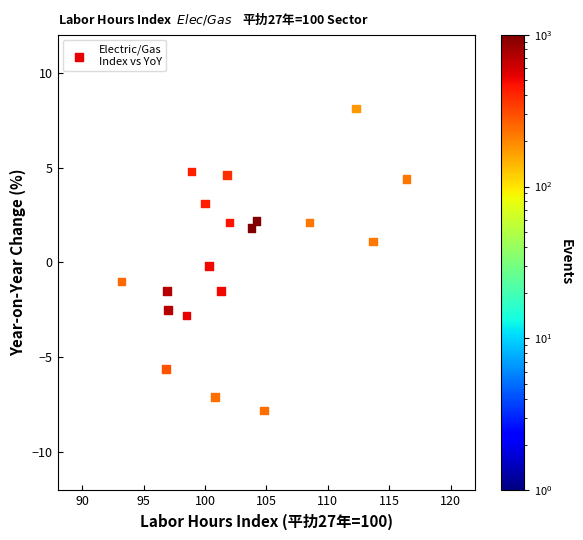

What is the range of Y values (max minus min)?

15.9